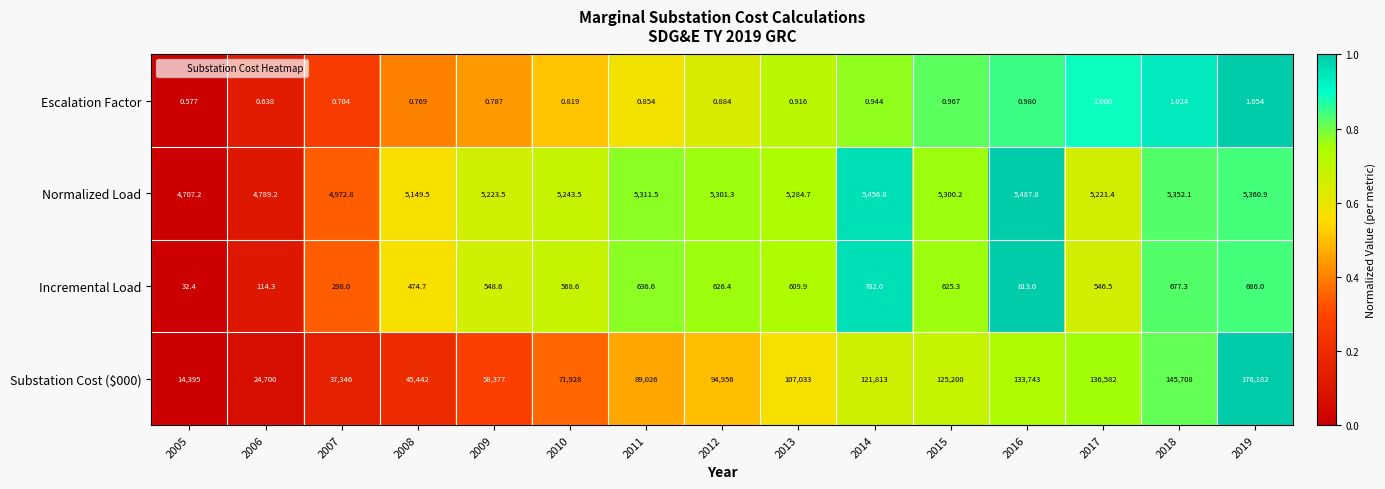

How many values in the Normalized Load series exceed 5284?

8